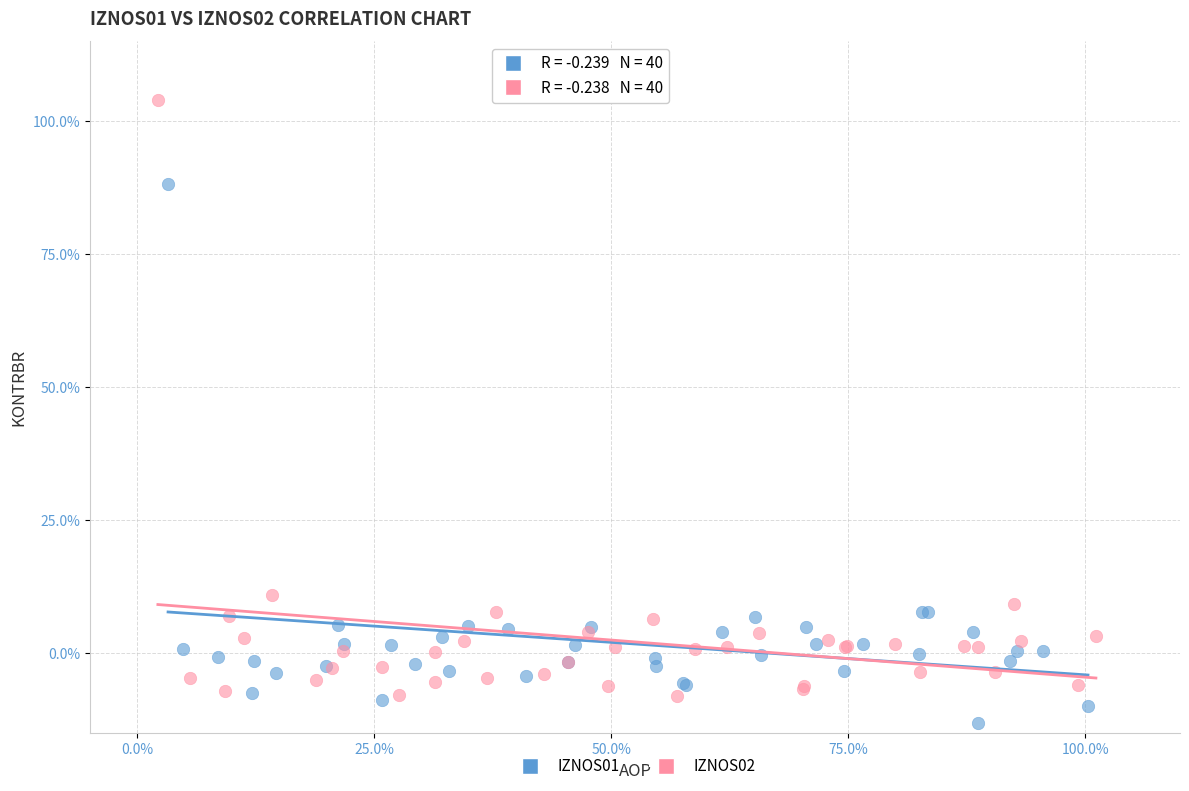

Which series reaches the minimum Y coordinate?

IZNOS01